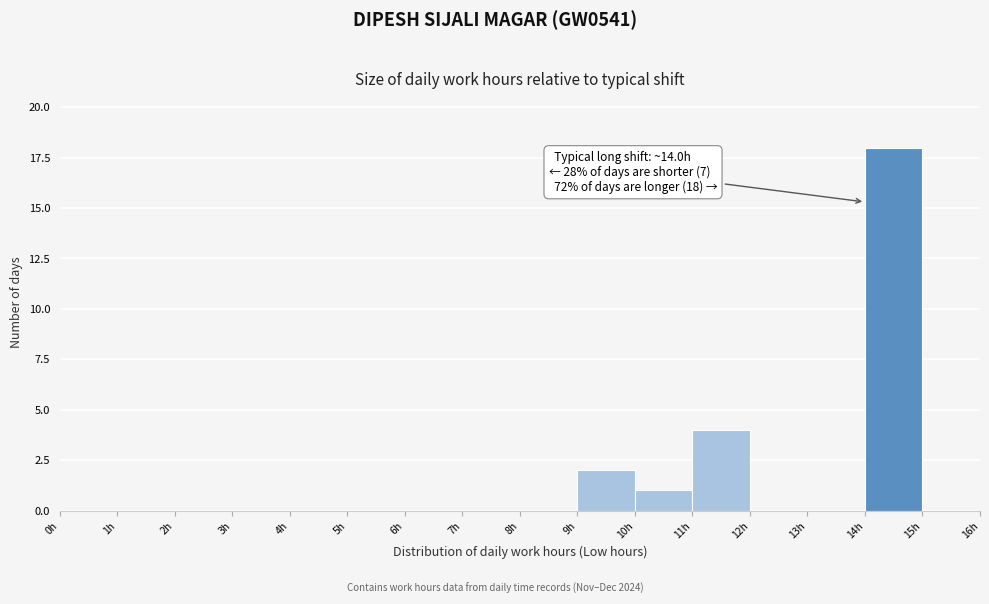

Which range on the x-axis has the tallest bar?

14 to 15